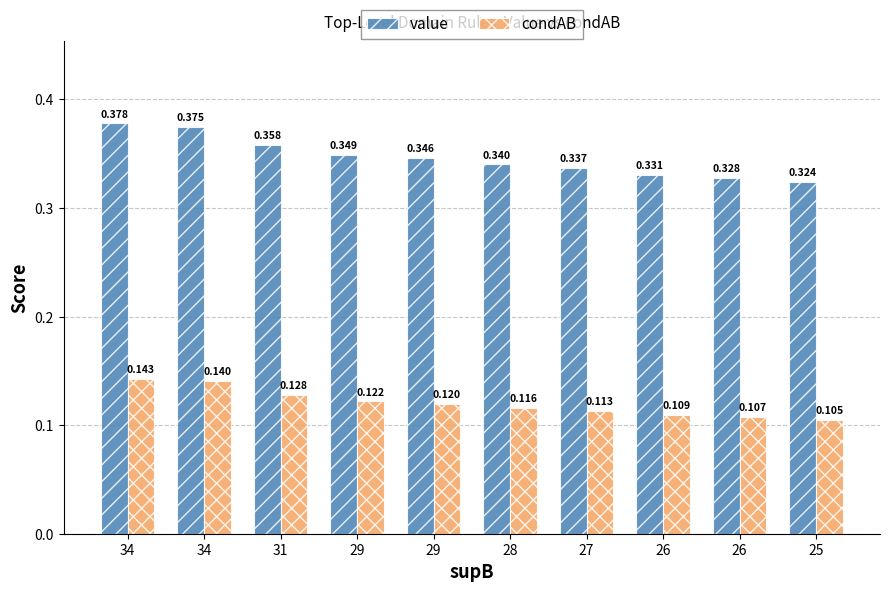

Reading left to right, list all the values displayed in this chart.

value: 34=0.4	34=0.4	31=0.4	29=0.3	29=0.3	28=0.3	27=0.3	26=0.3	26=0.3	25=0.3
condAB: 34=0.1	34=0.1	31=0.1	29=0.1	29=0.1	28=0.1	27=0.1	26=0.1	26=0.1	25=0.1